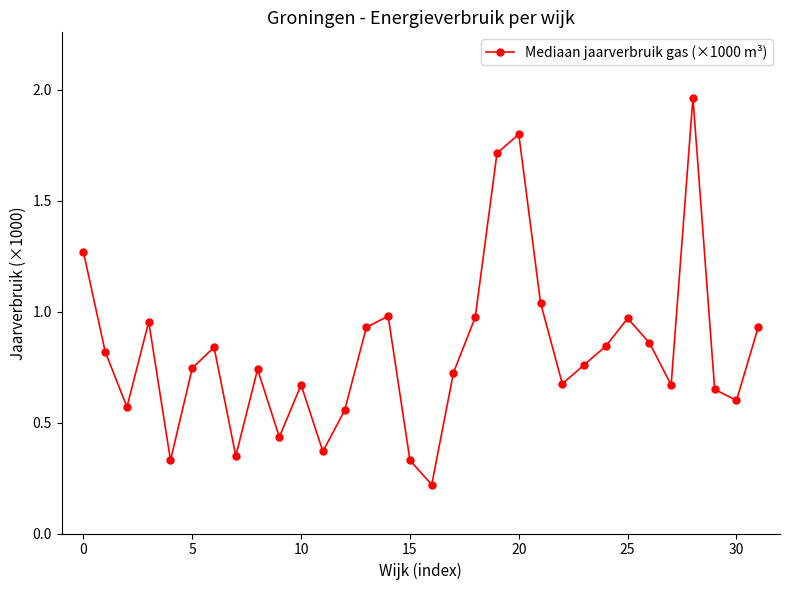

What is the difference between the second highest and minimum values?

1.6